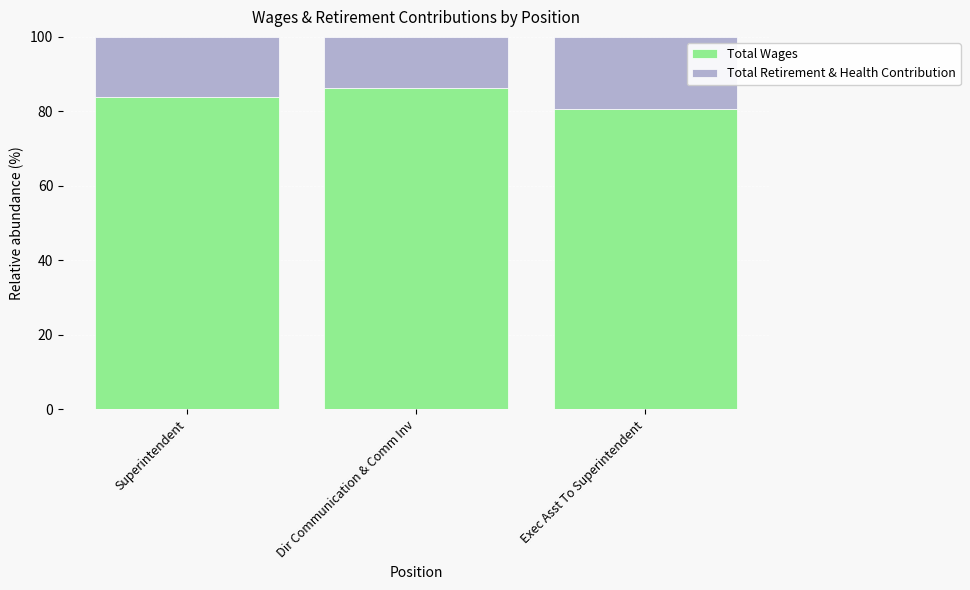

Reading left to right, what are the values for Total Wages?

Superintendent=83.9	Dir Communication & Comm Inv=86.3	Exec Asst To Superintendent=80.7